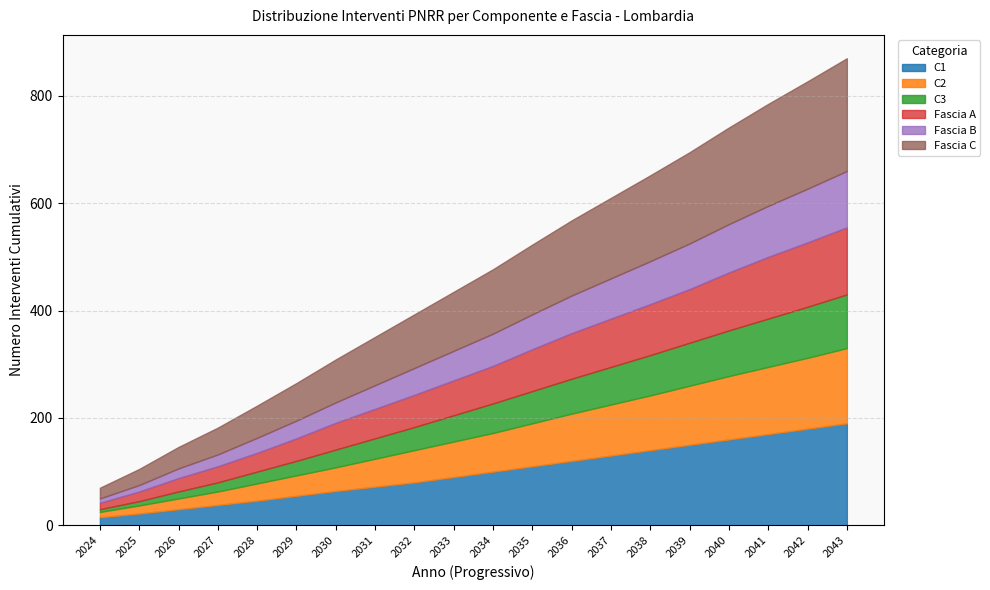

What is the total value across all series at 2028?

223